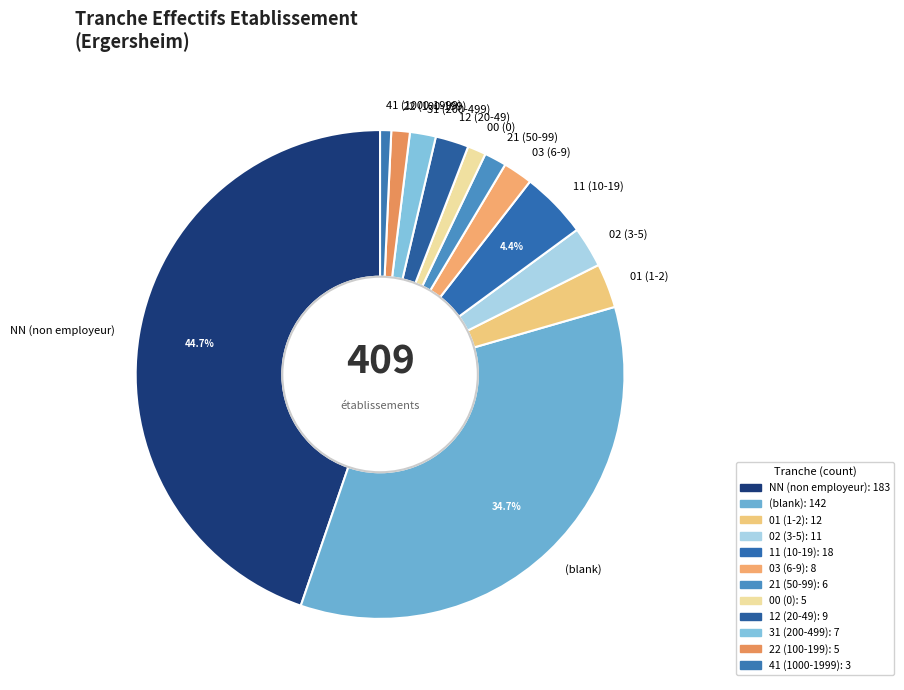

Which has a higher value, 03 (6-9) or 00 (0)?

03 (6-9)